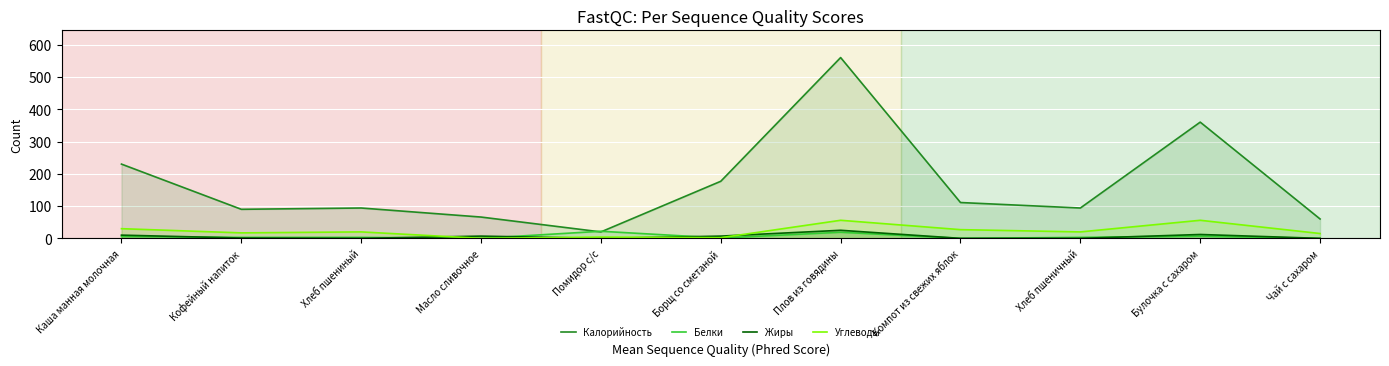

What is the label of the 2nd point from the right?

Булочка с сахаром